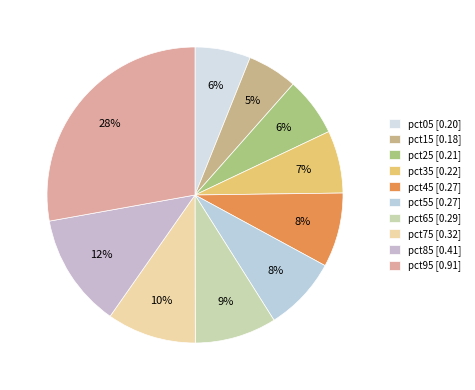

To the nearest percent, what portion does pct45 represent?

8%